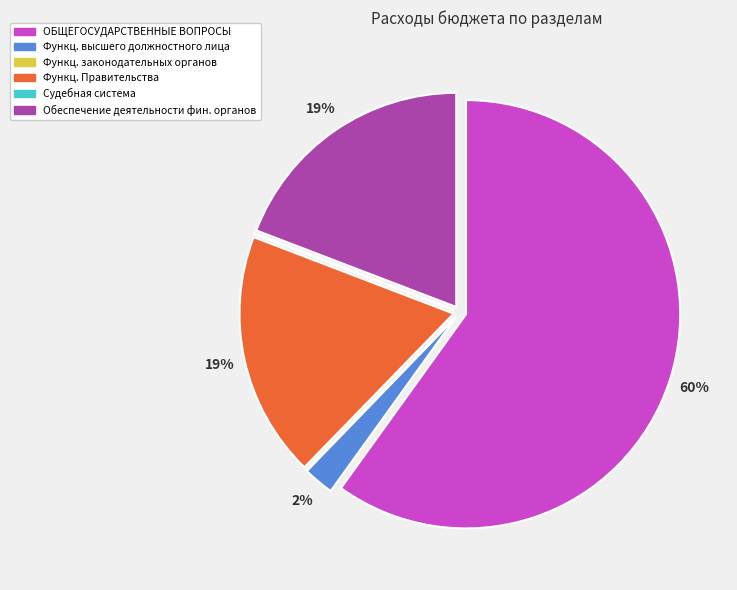

To the nearest percent, what is the difference between the largest and smallest slice percentages?

60%